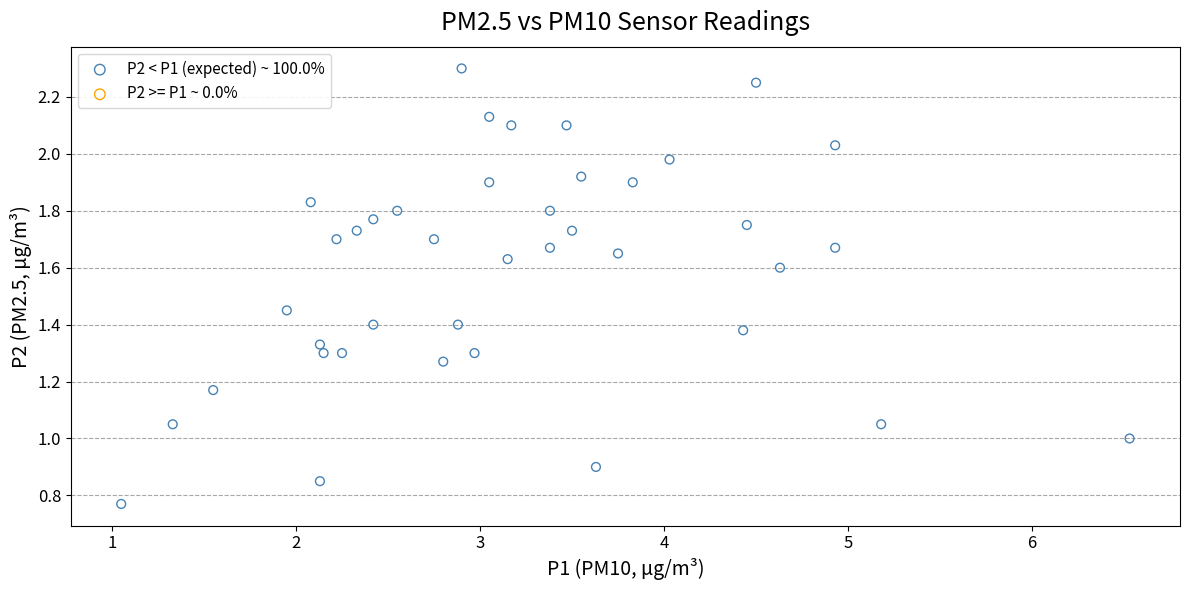

What is the range of Y values (max minus min)?

1.5